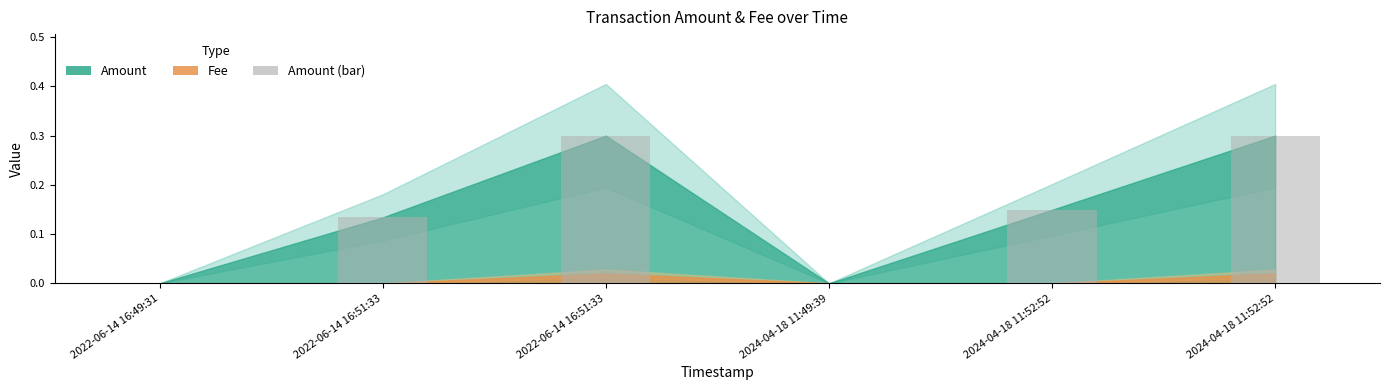

List the labels in order of value, largest first.

2022-06-14 16:51:33, 2024-04-18 11:52:52, 2024-04-18 11:52:52, 2022-06-14 16:51:33, 2022-06-14 16:49:31, 2024-04-18 11:49:39